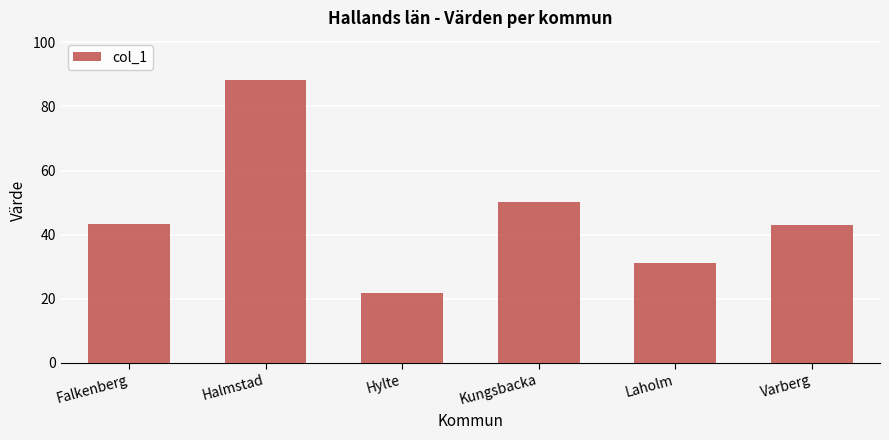

At which label is the value closest to 54?

Kungsbacka